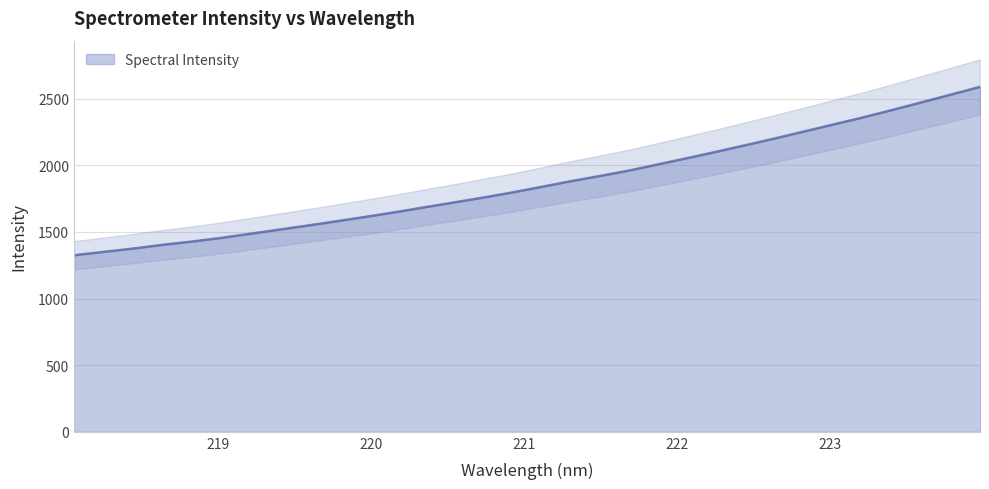

Reading left to right, transcribe all the data shown in this chart.

1325.1	1349.8	1374.9	1402.5	1427.0	1454.3	1485.5	1516.8	1548.3	1580.9	1614.2	1649.0	1685.5	1721.4	1758.1	1796.9	1838.7	1881.4	1920.4	1961.7	2008.0	2055.1	2103.3	2152.7	2202.9	2255.3	2307.6	2359.9	2415.7	2472.9	2530.6	2588.8